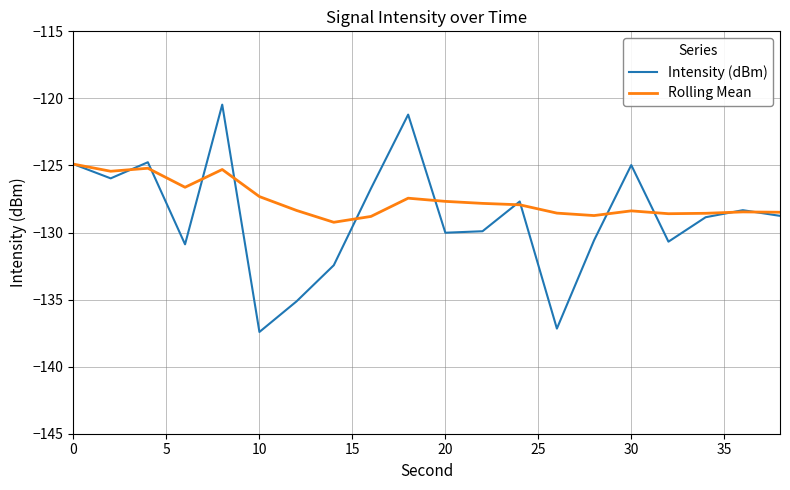

List the series in order of their overall mean, highest first.

Rolling Mean, Intensity (dBm)